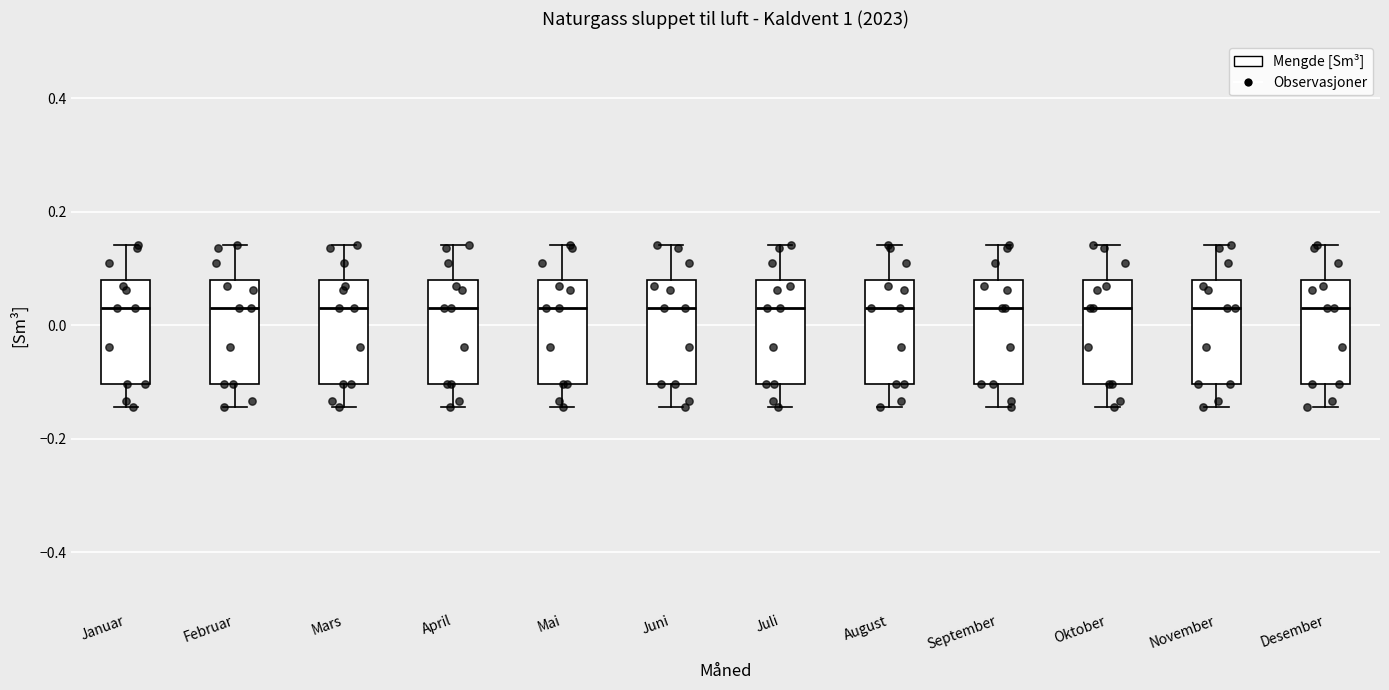

Reading left to right, read every box against the y-axis: the position of its median line, the range the box covers, and the ends of its whiskers. The values are not printed on the chart, so give them approximately, as read against the axis.

Januar: median 0.02, box -0.10 to 0.08, whiskers -0.14 to 0.14
Februar: median 0.02, box -0.10 to 0.08, whiskers -0.14 to 0.14
Mars: median 0.02, box -0.10 to 0.08, whiskers -0.14 to 0.14
April: median 0.02, box -0.10 to 0.08, whiskers -0.14 to 0.14
Mai: median 0.02, box -0.10 to 0.08, whiskers -0.14 to 0.14
Juni: median 0.02, box -0.10 to 0.08, whiskers -0.14 to 0.14
Juli: median 0.02, box -0.10 to 0.08, whiskers -0.14 to 0.14
August: median 0.02, box -0.10 to 0.08, whiskers -0.14 to 0.14
September: median 0.02, box -0.10 to 0.08, whiskers -0.14 to 0.14
Oktober: median 0.02, box -0.10 to 0.08, whiskers -0.14 to 0.14
November: median 0.02, box -0.10 to 0.08, whiskers -0.14 to 0.14
Desember: median 0.02, box -0.10 to 0.08, whiskers -0.14 to 0.14